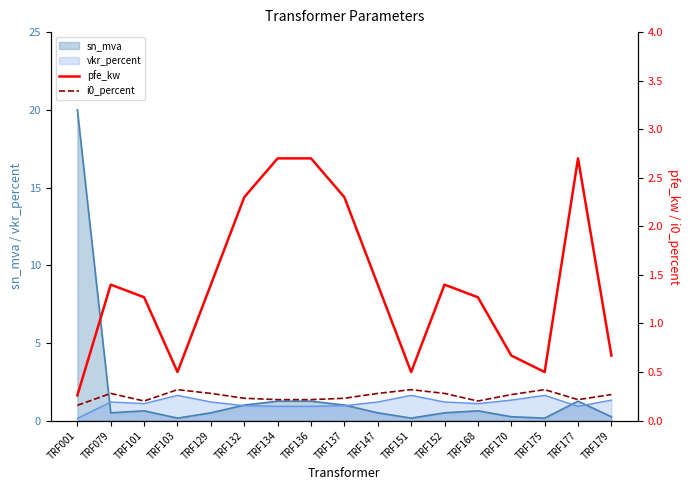

True or false: i0_percent has more than 2 points higher than both neighbors.

True